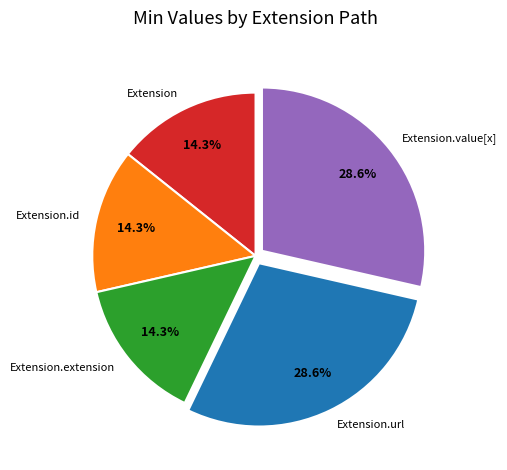

Does Extension.url represent more than half of the total?

No